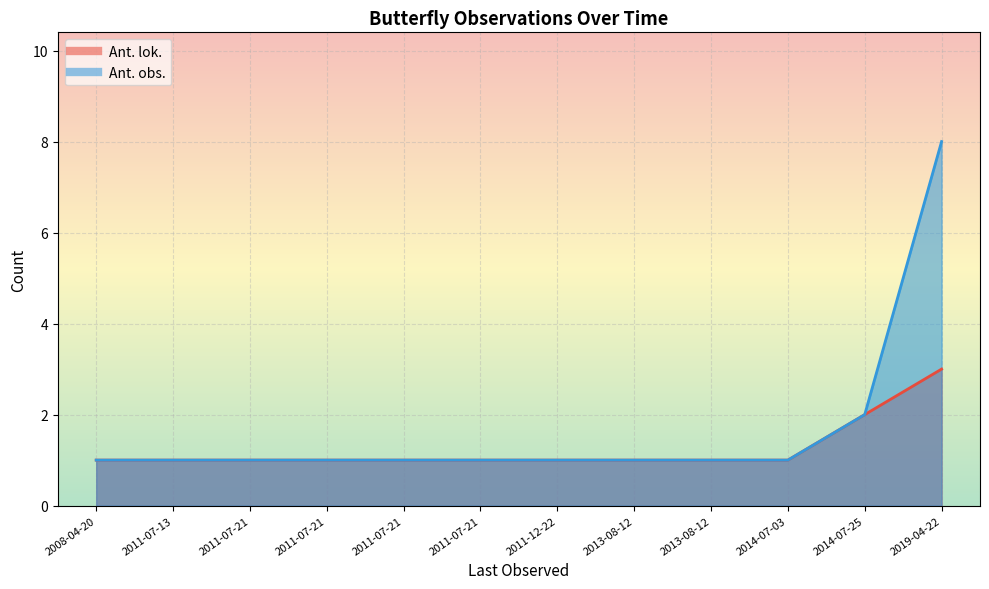

True or false: Ant. lok. and Ant. obs. cross at least once.

False